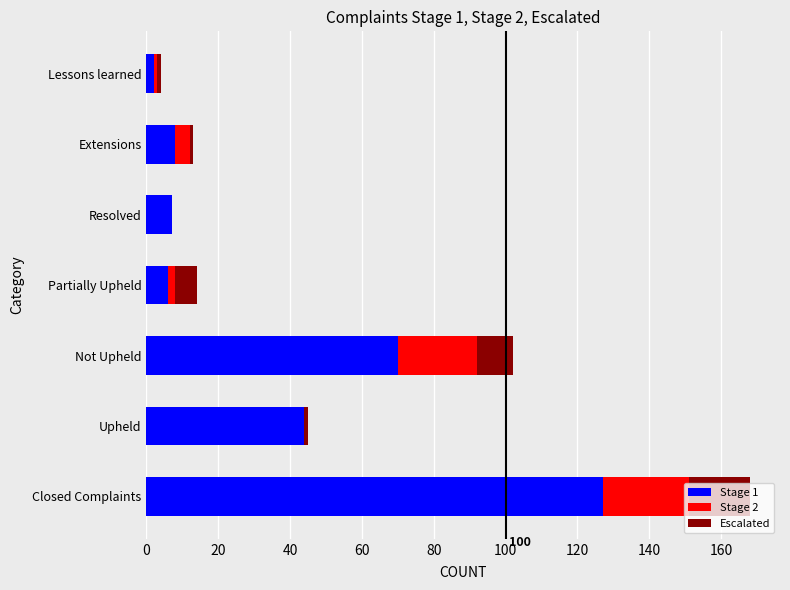

How many categories are shown in the chart?

7